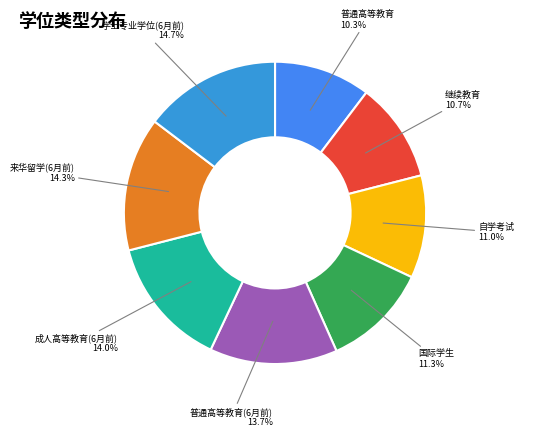

True or false: 普通高等教育 accounts for 1% of the total.

False